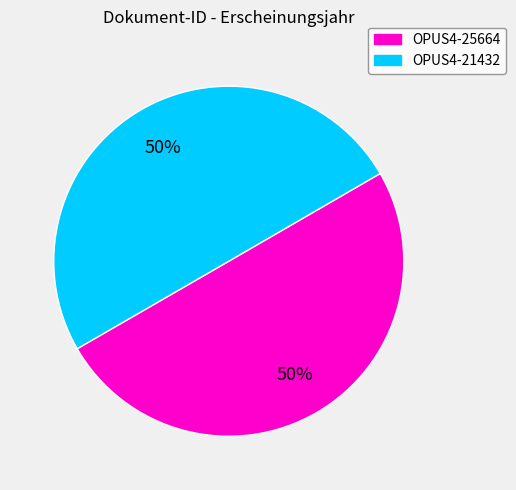

What percentage is the OPUS4-25664 slice, to the nearest percent?

50%